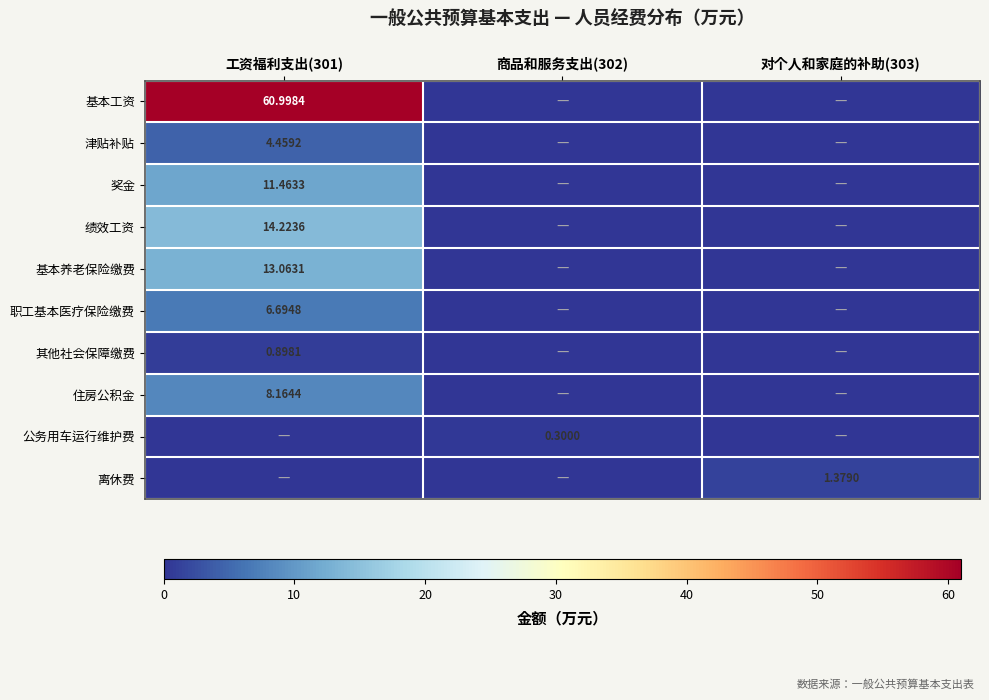

What is the sum of the 津贴补贴 values at 工资福利支出(301) and 对个人和家庭的补助(303)?

4.5